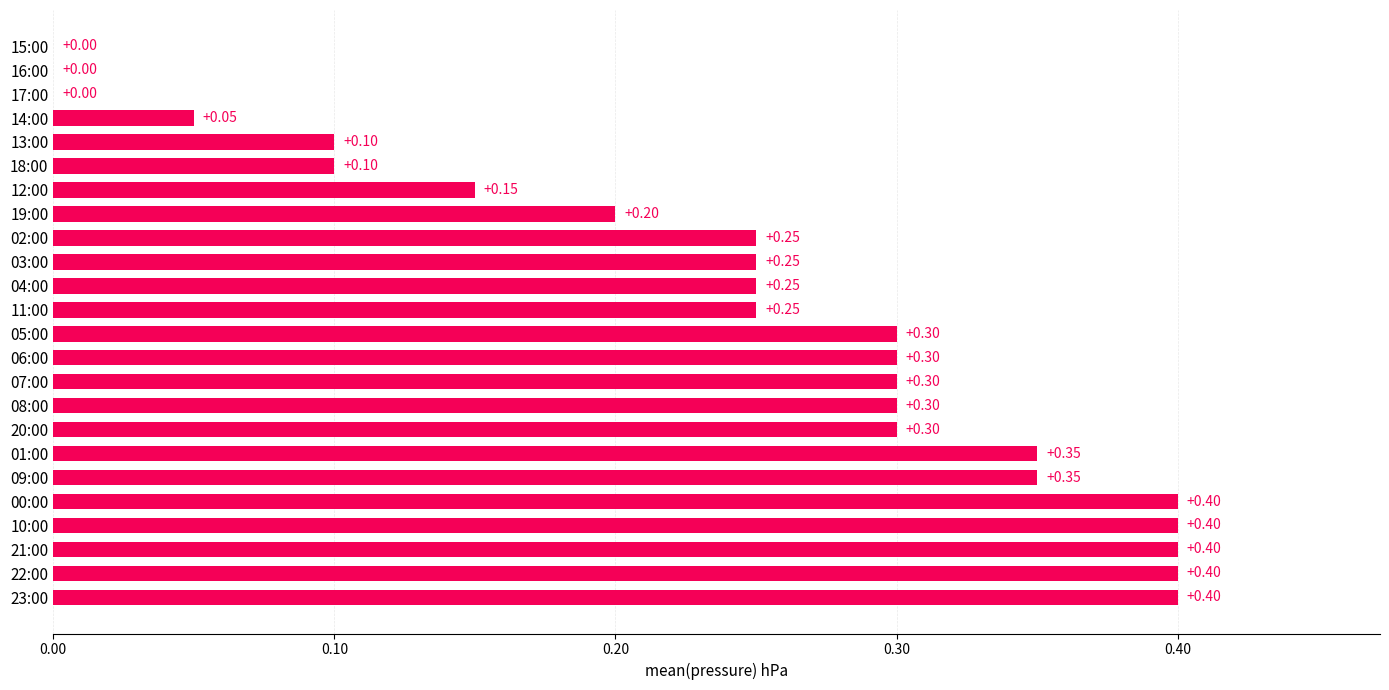

What is the sum of all values?

5.8